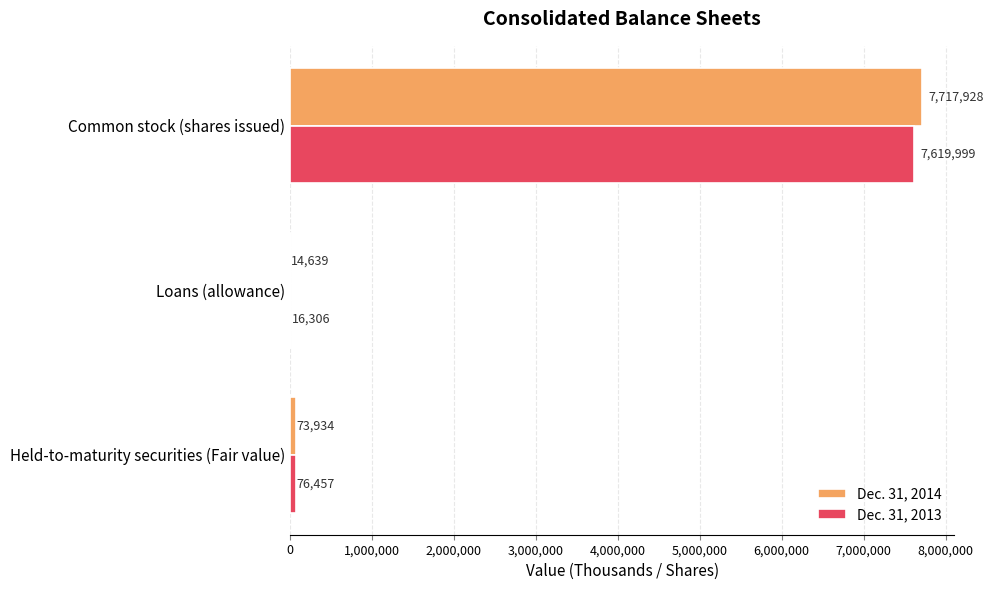

At which category is the sum across all series the highest?

Common stock (shares issued)